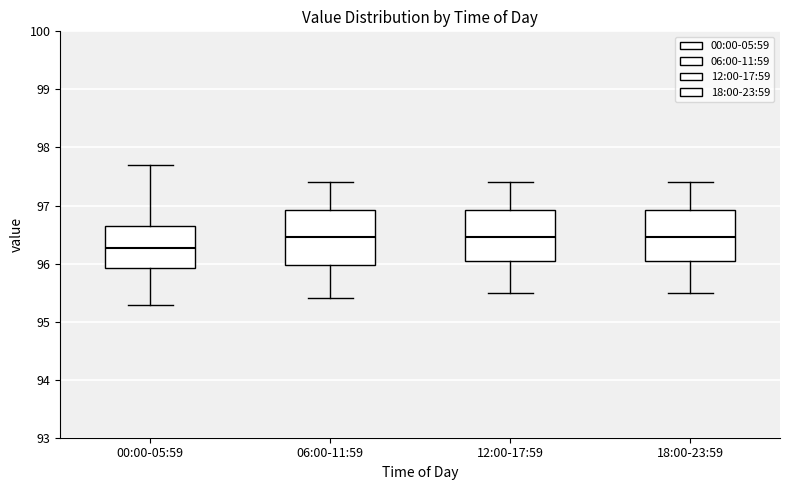

Reading left to right, transcribe this box plot: for each box, give where its median line is, the range the box spans, and where its two whiskers end, as read against the y-axis. The values are not printed on the chart, so give them approximately, as read against the axis.

00:00-05:59: median 96.3, box 95.9 to 96.6, whiskers 95.3 to 97.7
06:00-11:59: median 96.5, box 96.0 to 96.9, whiskers 95.4 to 97.4
12:00-17:59: median 96.5, box 96.1 to 96.9, whiskers 95.5 to 97.4
18:00-23:59: median 96.5, box 96.1 to 96.9, whiskers 95.5 to 97.4